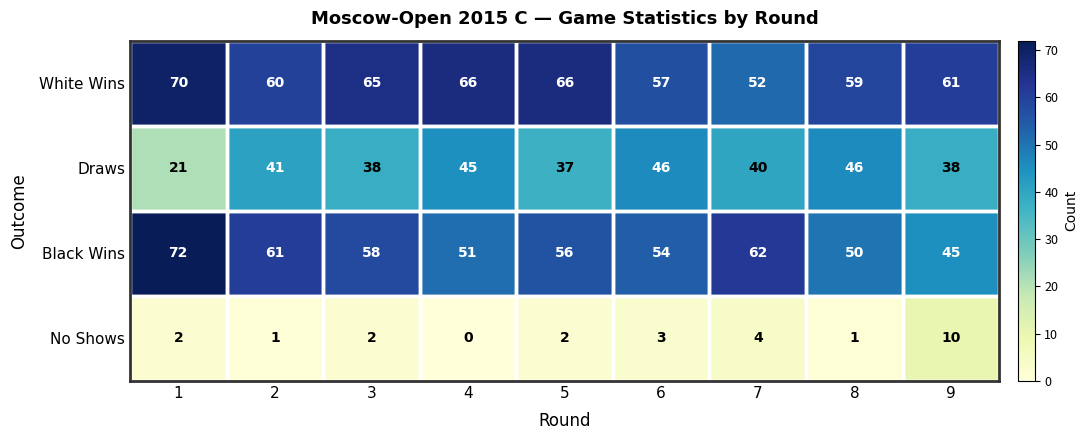

What is the lowest value of the Draws series?

21